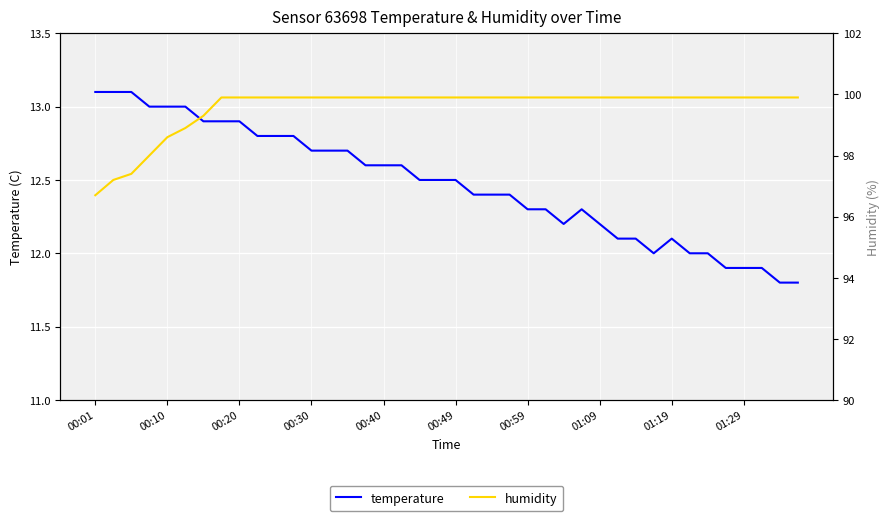

How many interior local peaks does the temperature series have?

2